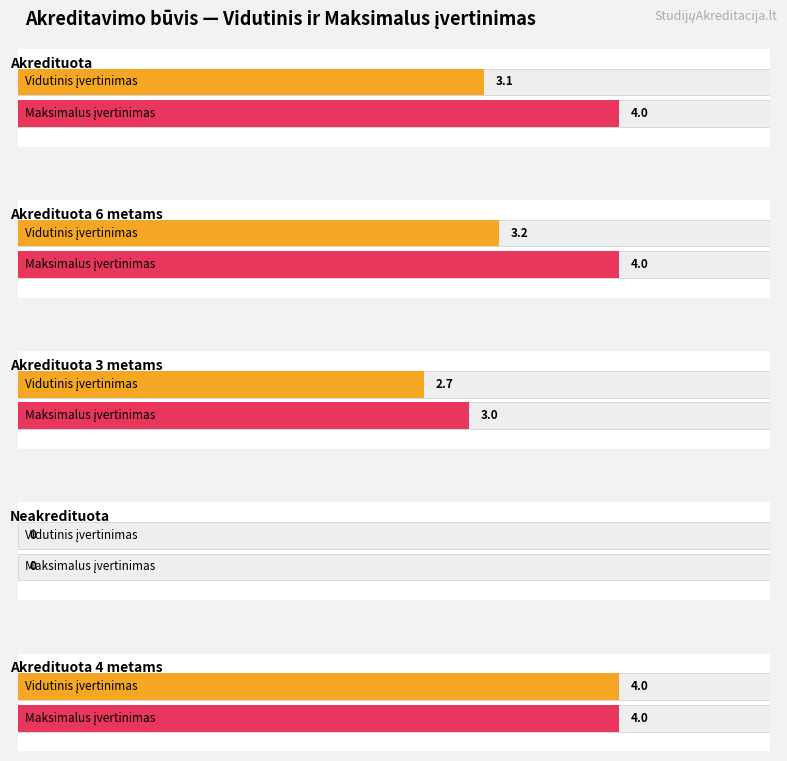

Are the bars grouped side by side (vs. stacked)?

No